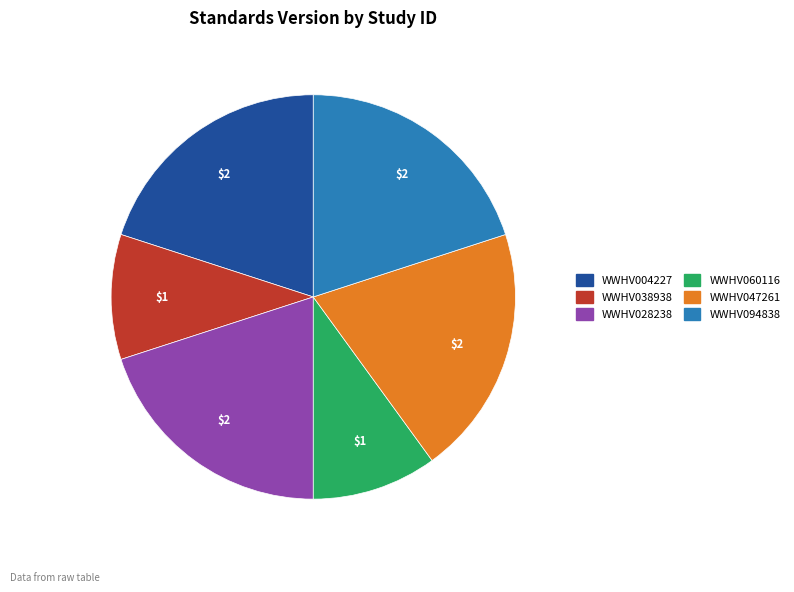

Is it true that WWHV004227 is 25% of the pie?

False